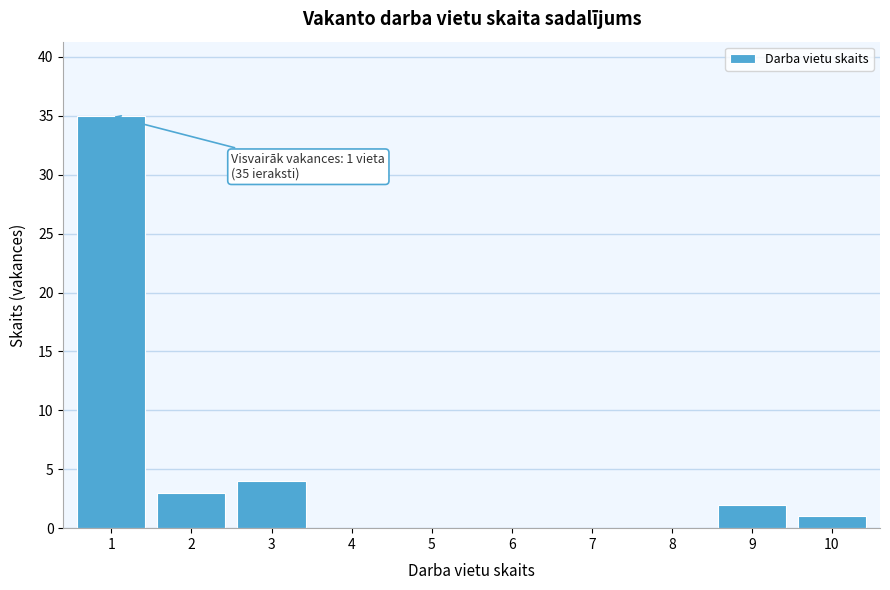

True or false: the data shows 1 at 10.

True